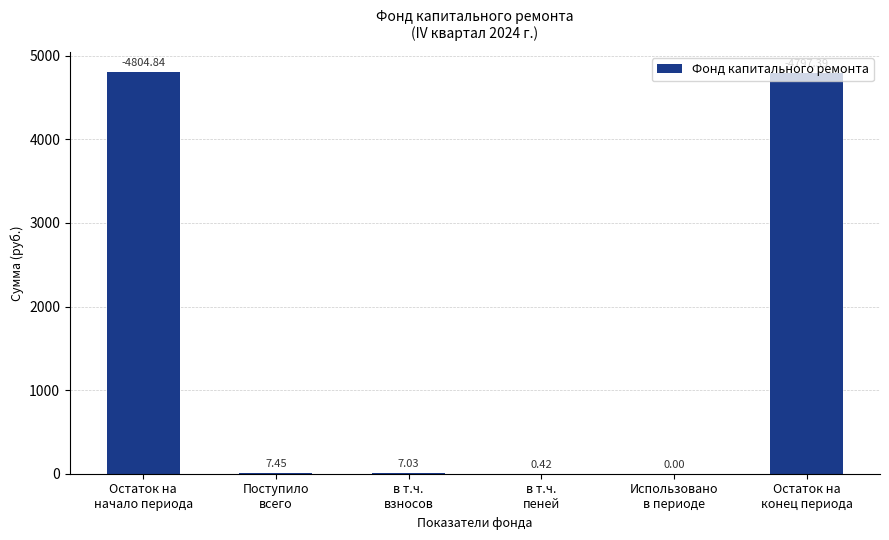

Are the bars grouped side by side (vs. stacked)?

No